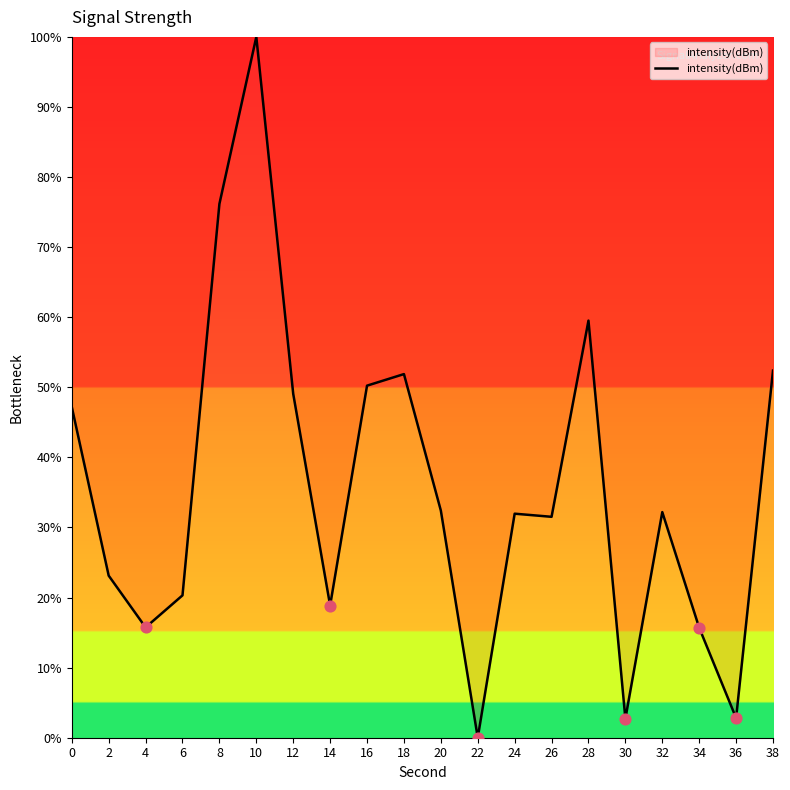

What is the ratio of the value at 20 to the value at 26?

1.0